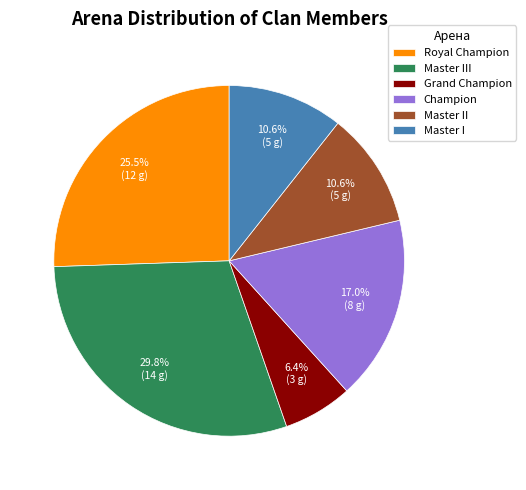

Count the number of slices in the pie.

6